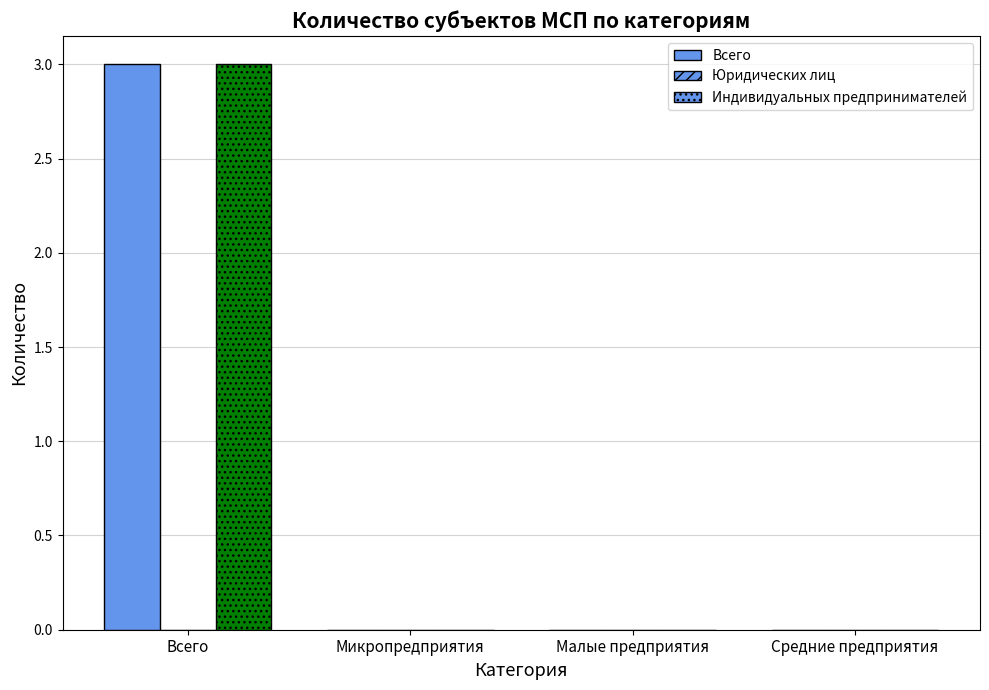

Reading right to left, extract all data points from this chart.

Всего: Средние предприятия=0	Малые предприятия=0	Микропредприятия=0	Всего=3
Индивидуальных предпринимателей: Средние предприятия=0	Малые предприятия=0	Микропредприятия=0	Всего=3